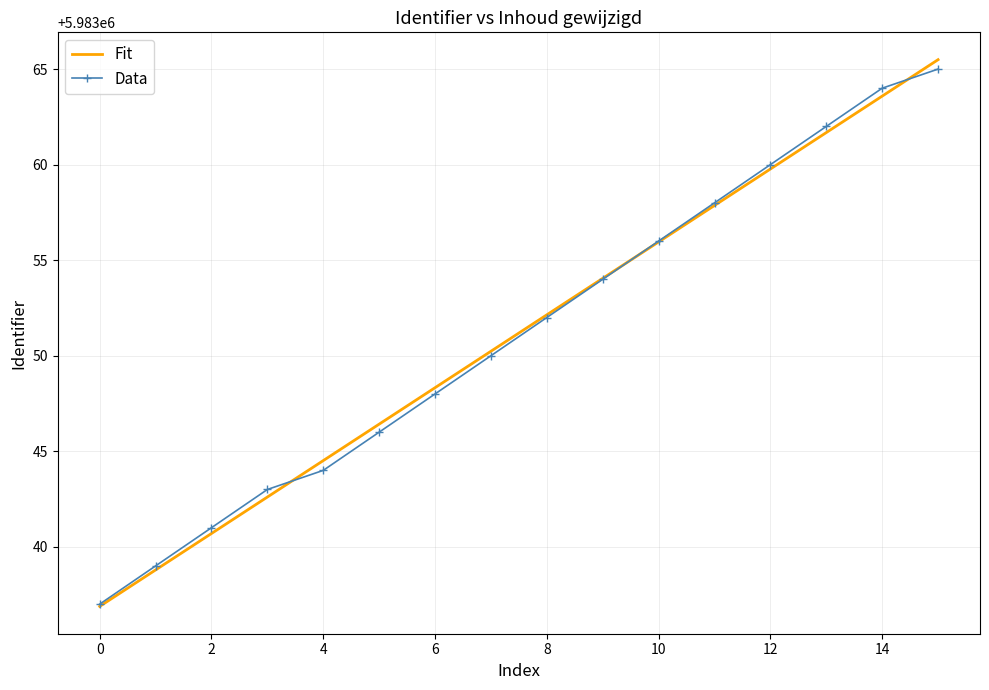

Which series has the largest range (max minus min)?

Fit